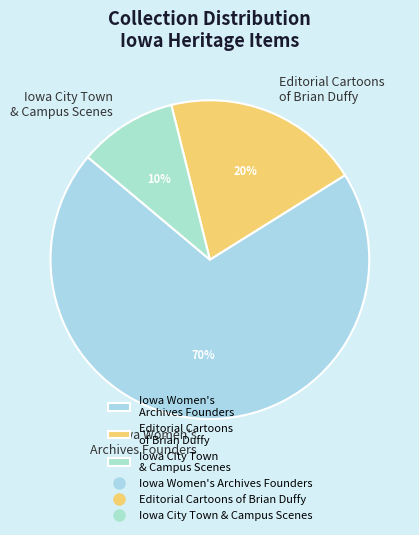

To the nearest percent, what portion does Editorial Cartoons of Brian Duffy represent?

20%